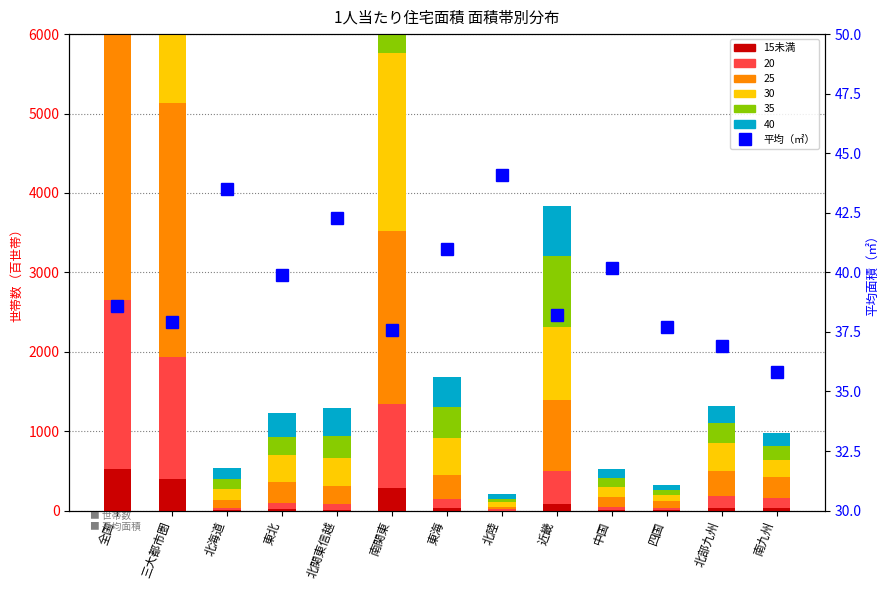

At which label is 15未満 closest to 263?

南関東